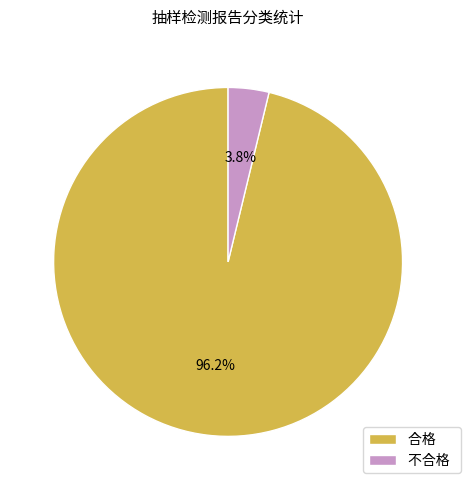

How many segments does this pie chart have?

2